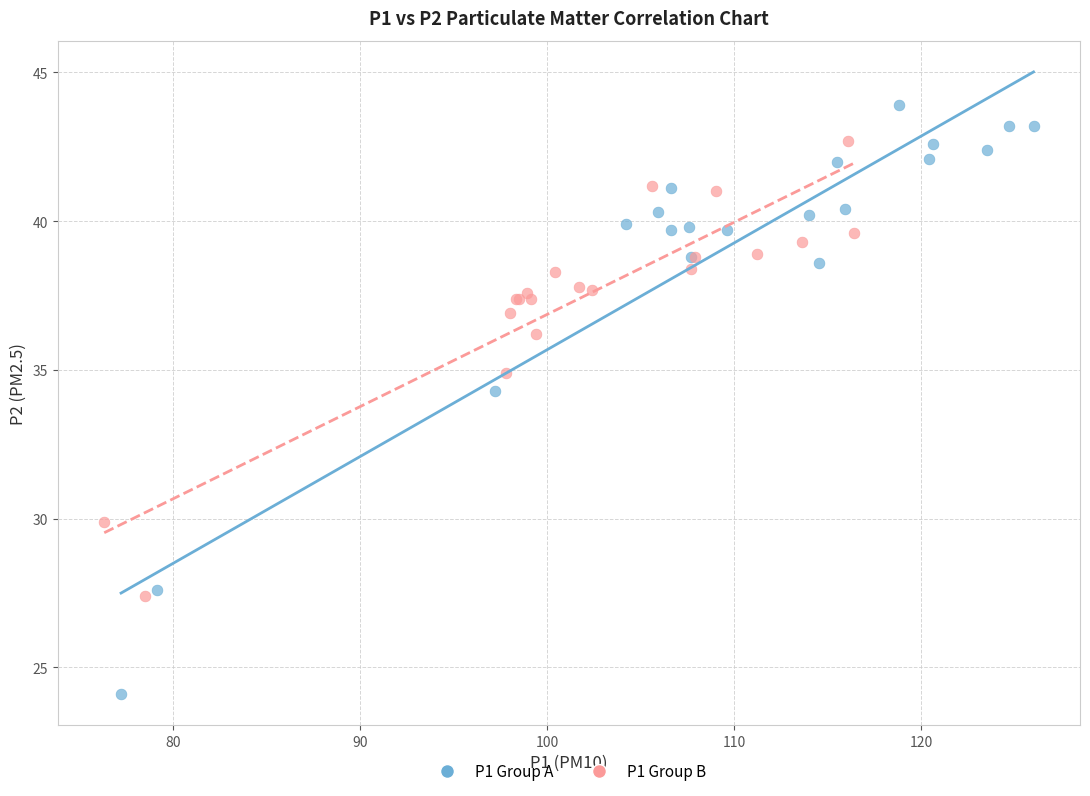

Which series has the largest Y range (max minus min)?

P1 Group A